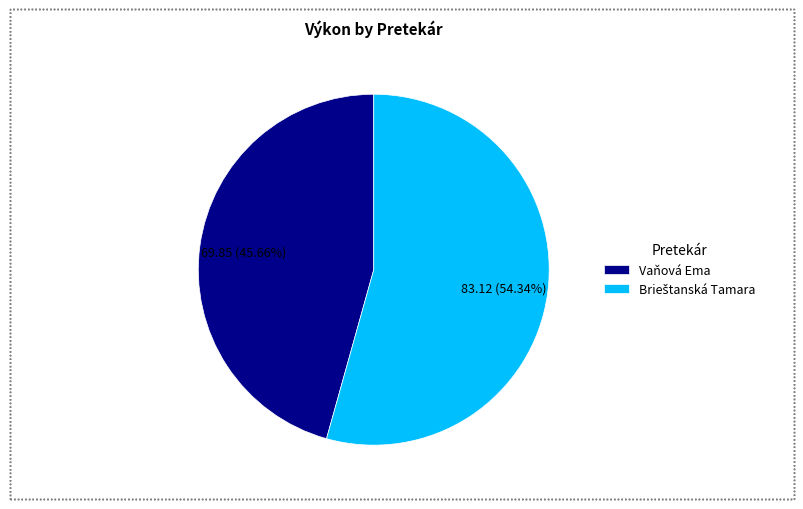

Does any single category account for the majority?

Yes